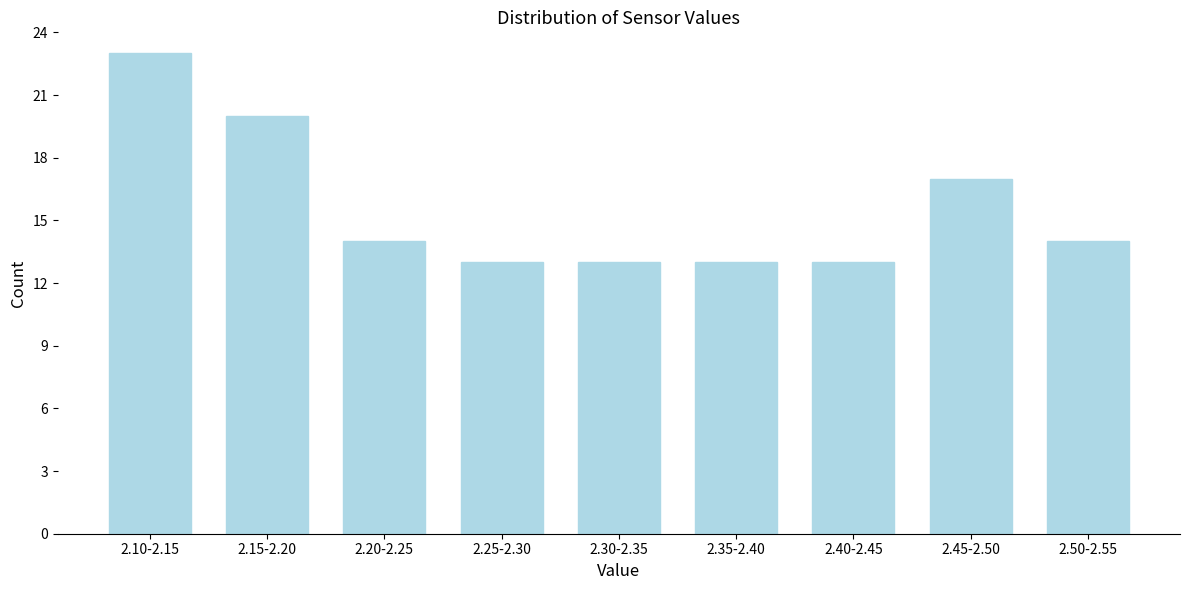

Reading left to right, transcribe all the data shown in this chart.

23	20	14	13	13	13	13	17	14